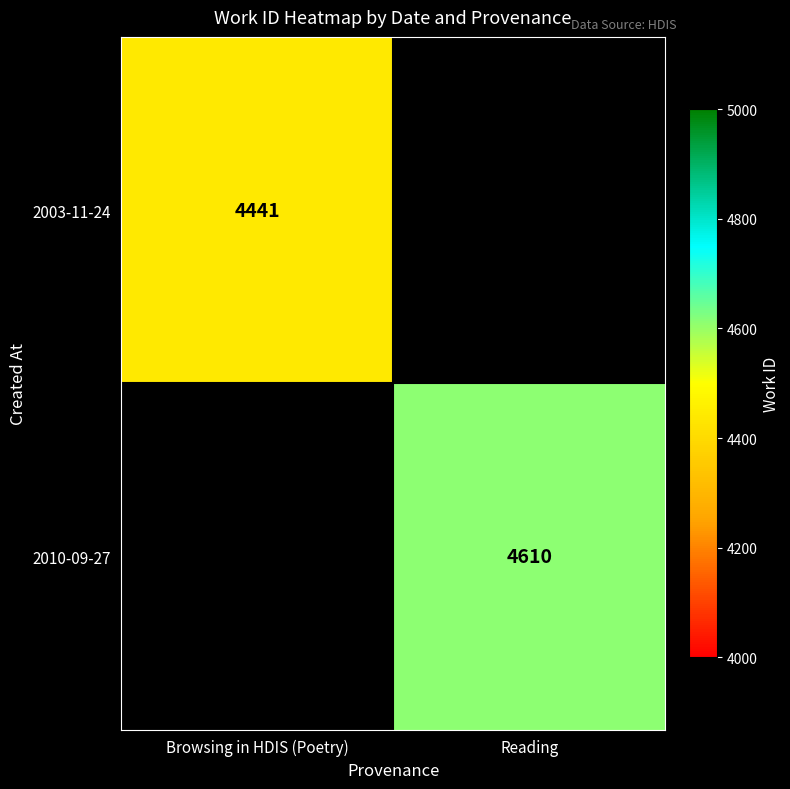

The 2003-11-24 series shows 5894 at Browsing in HDIS (Poetry). True or false?

False